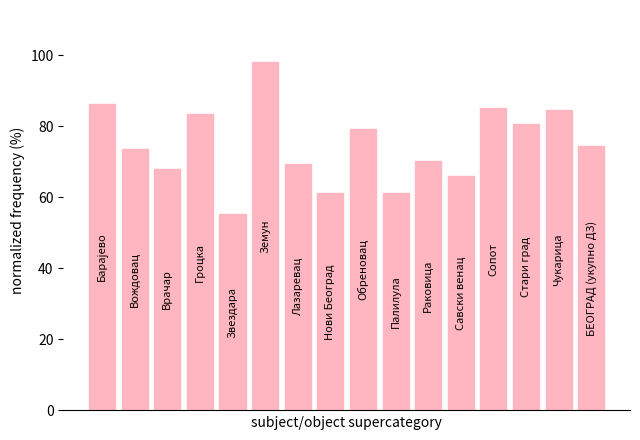

What is the value of the 7th bar from the left?

69.5